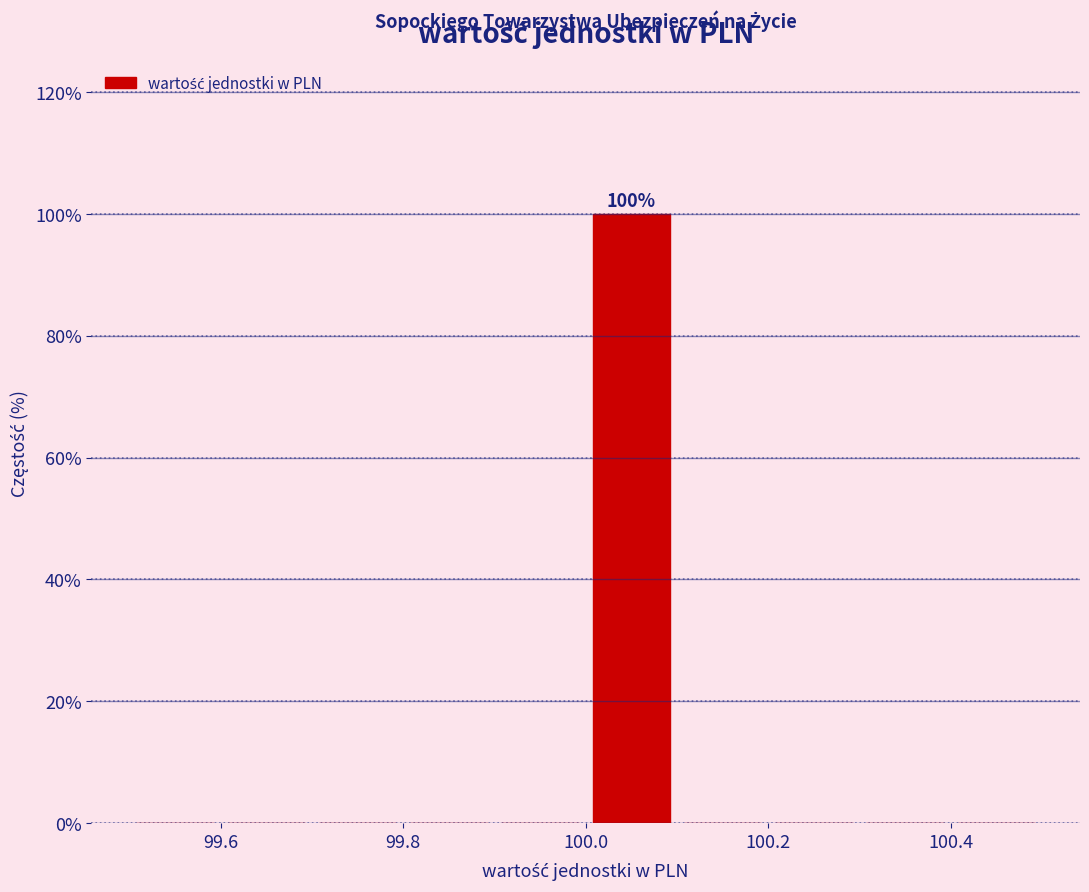

Over which range of the x-axis is the bar tallest?

100.0 to 100.1